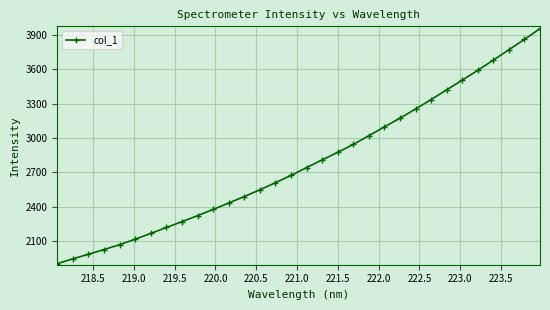

What is the greatest value displayed?

3957.4